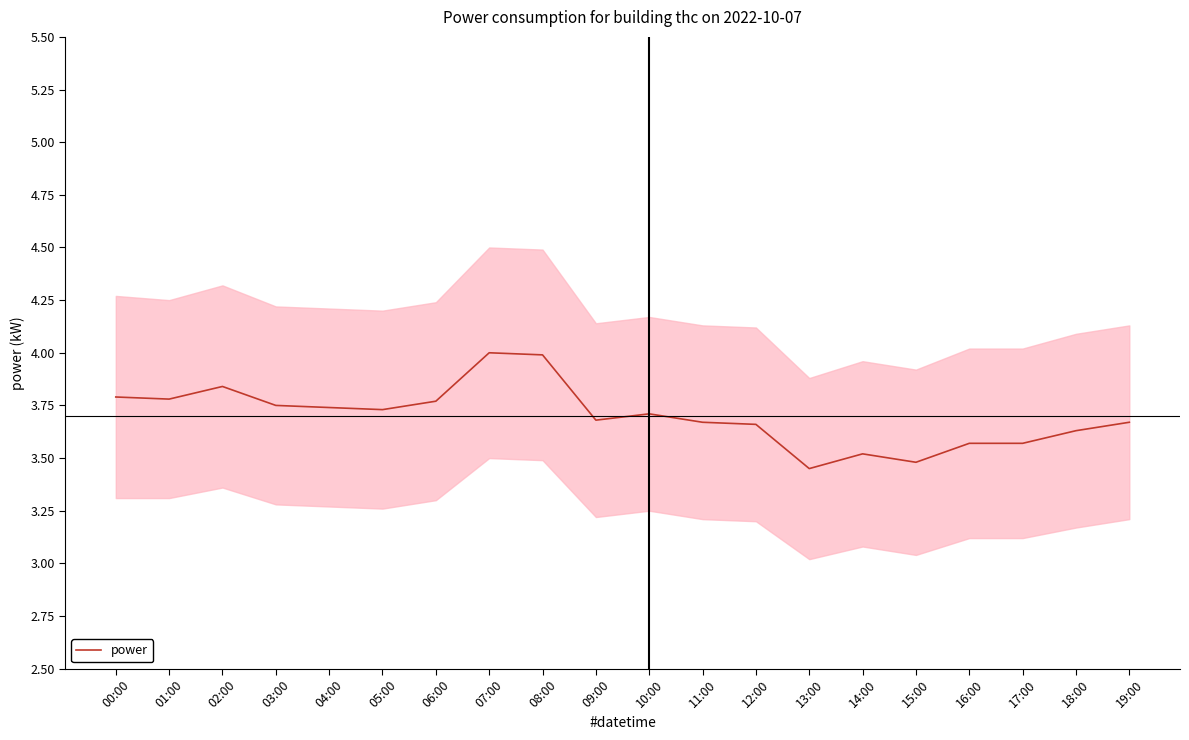

What is the label of the 16th point from the left?

15:00